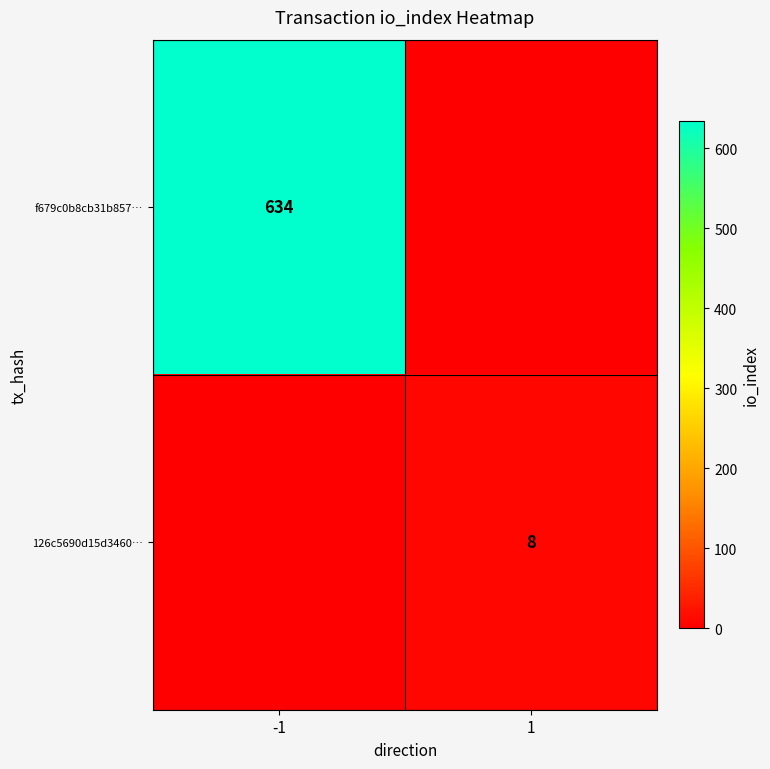

True or false: 126c5690d15d3460… has a value of 13 at 1.

False